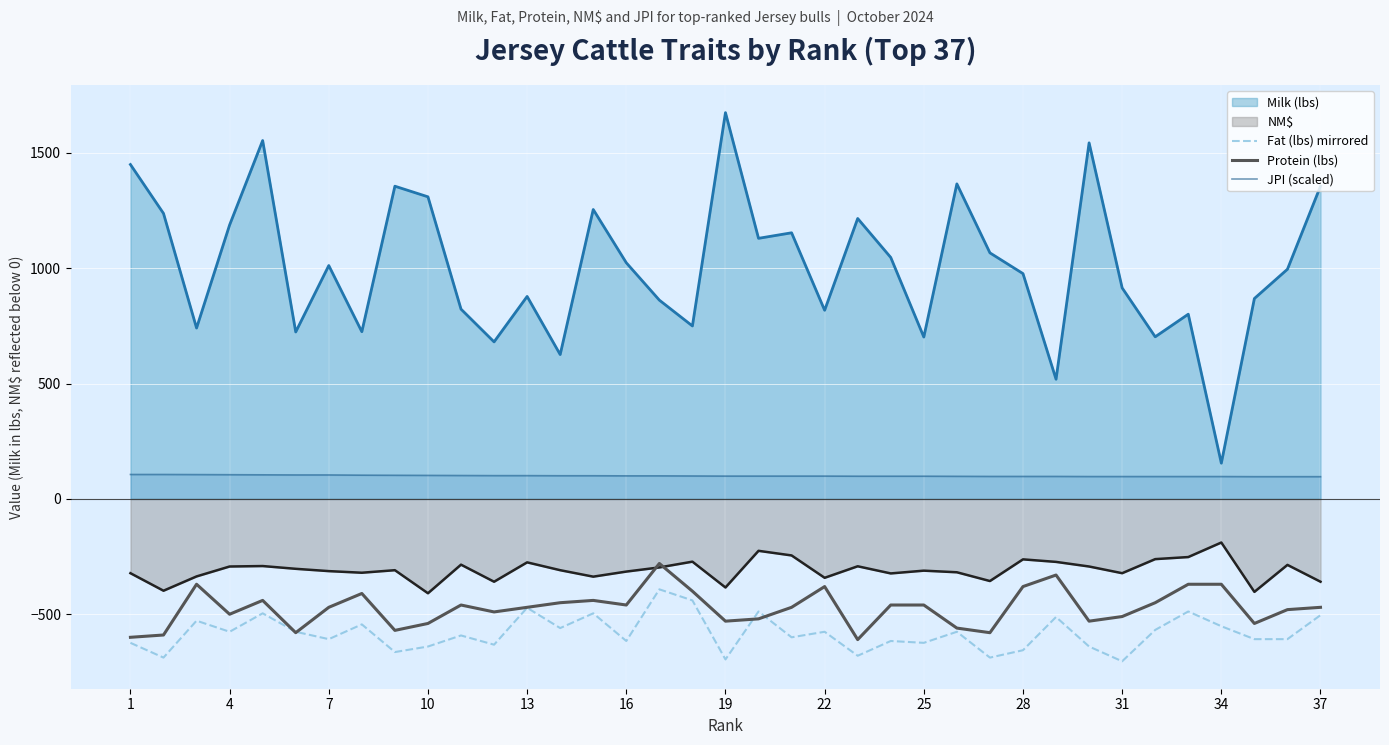

True or false: Protein (lbs) has more than 2 interior local peaks.

True